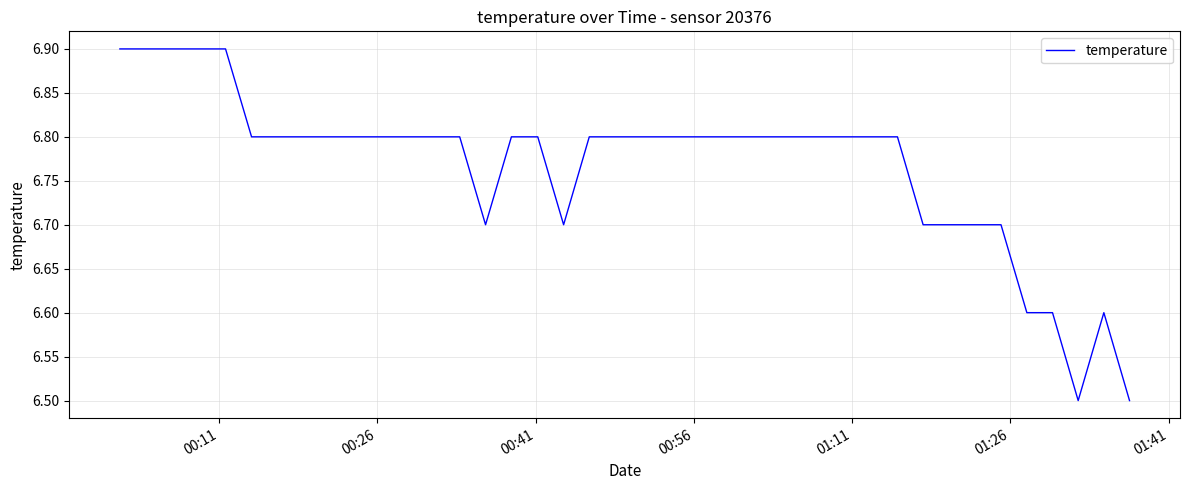

What is the difference between the maximum and second lowest values?

0.4